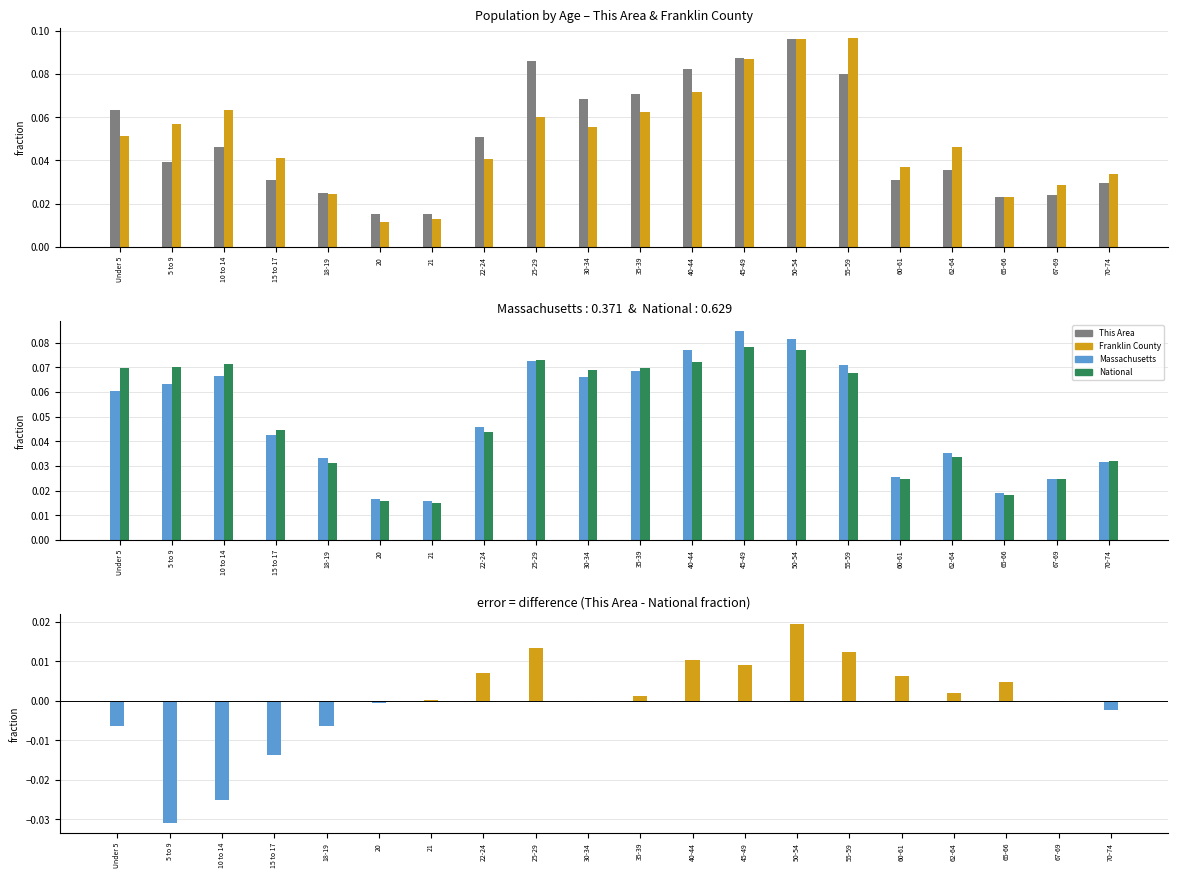

Rank the series by their maximum value, from highest to lowest.

Franklin County, This Area, Massachusetts, National, This Area vs National